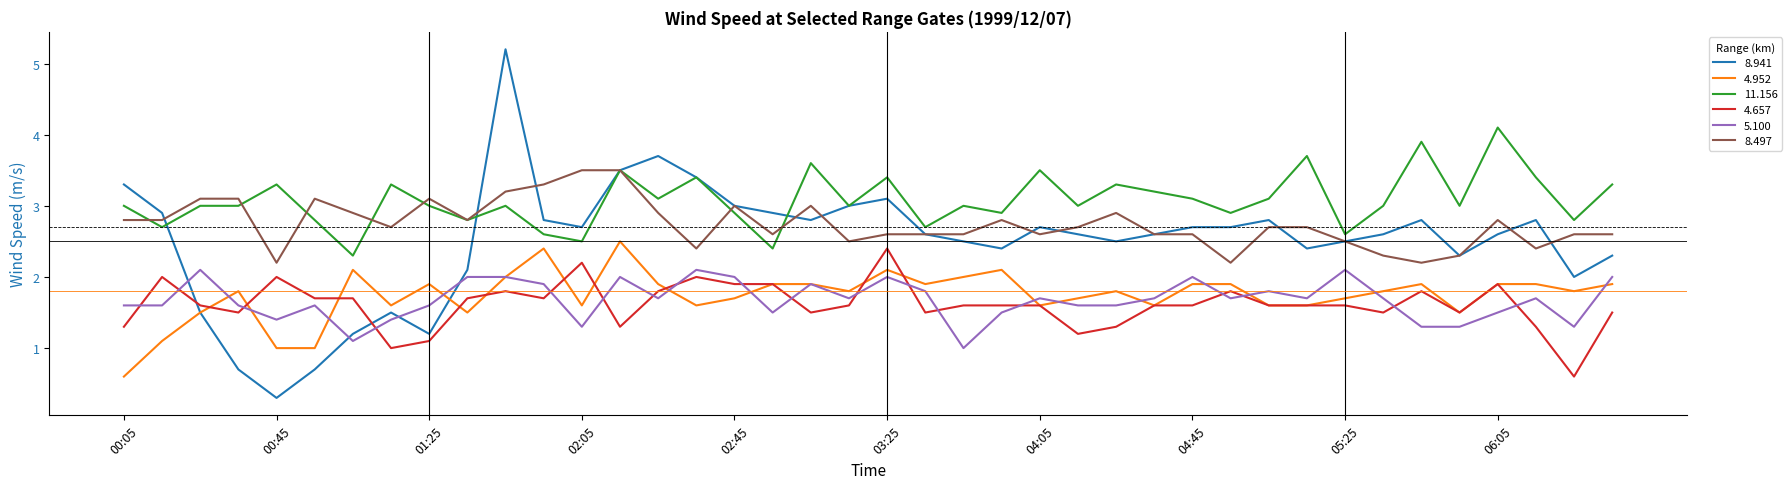

True or false: 8.497 and 5.100 cross at least once.

False